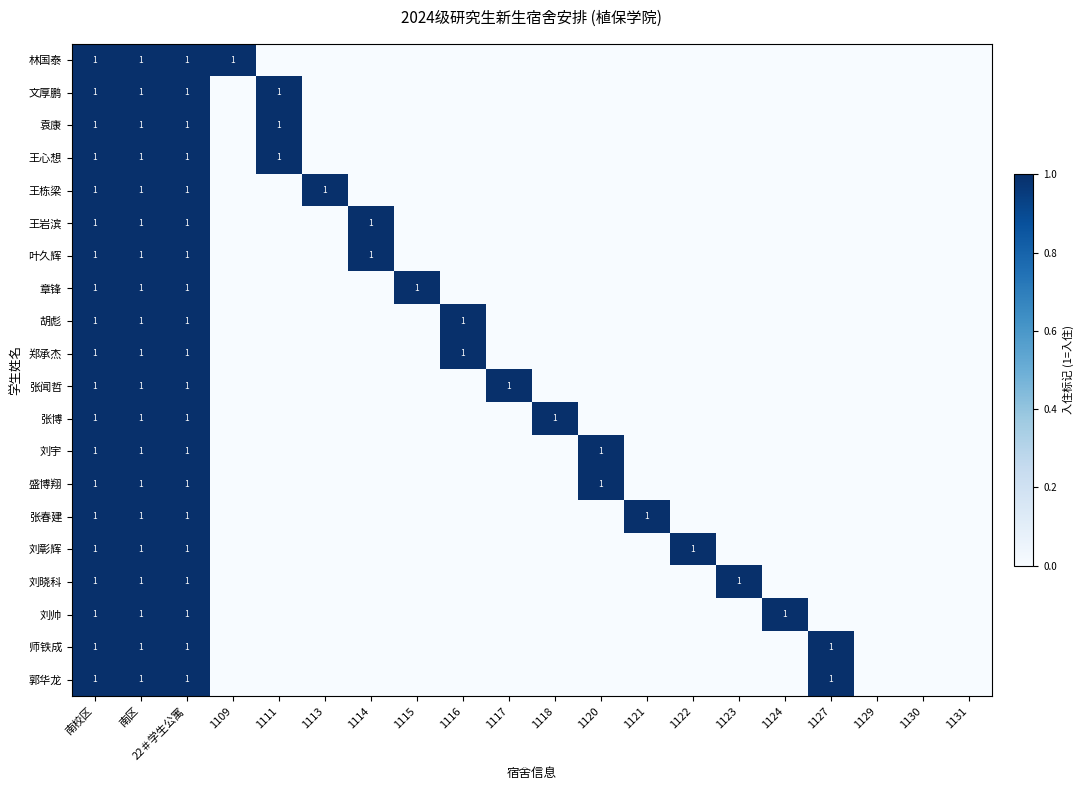

Is it true that 袁康 equals 0 at 1111?

False